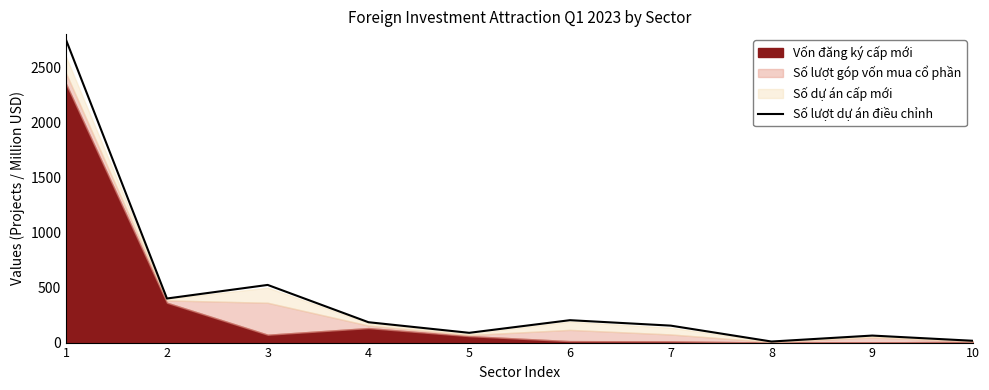

List the labels in order of value, smallest first.

8, 10, 9, 5, 7, 4, 6, 2, 3, 1